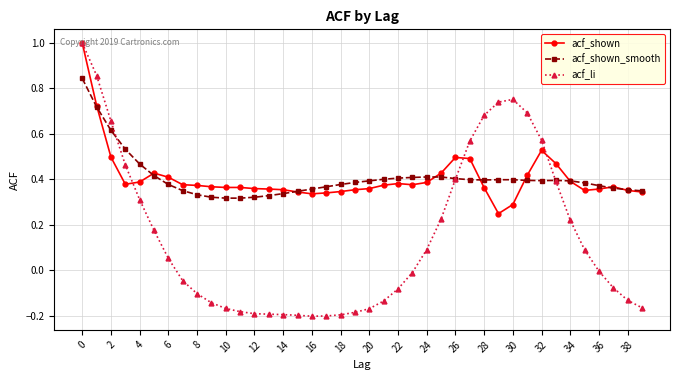

What is the maximum value shown in the chart?

1.0